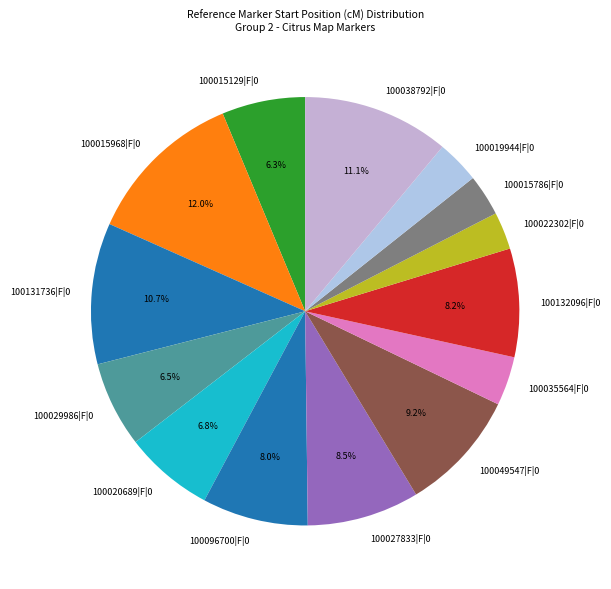

Between 100015786|F|0 and 100015129|F|0, which is larger?

100015129|F|0